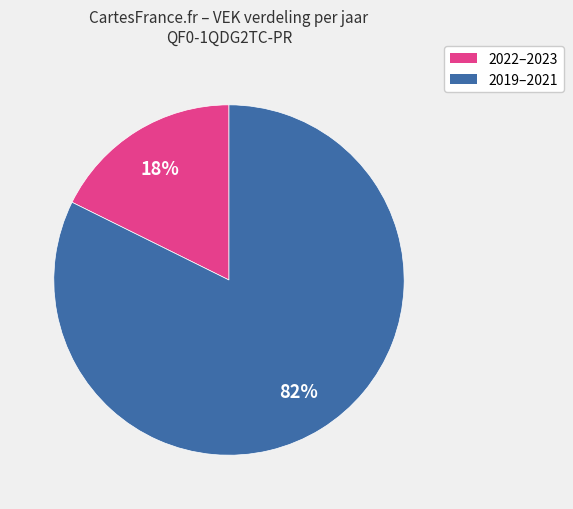

Is there a majority slice in this chart?

Yes